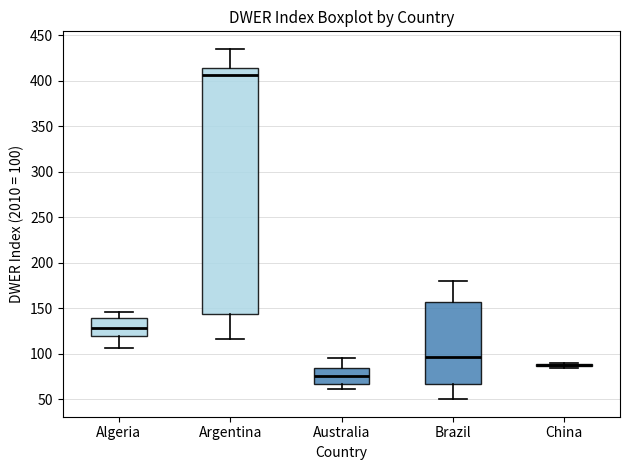

Reading left to right, transcribe this box plot: for each box, give where its median line is, the range the box spans, and where its two whiskers end, as read against the y-axis. The values are not printed on the chart, so give them approximately, as read against the axis.

Algeria: median 130, box 120 to 140, whiskers 105 to 145
Argentina: median 405, box 145 to 415, whiskers 115 to 435
Australia: median 75, box 65 to 85, whiskers 60 to 95
Brazil: median 95, box 65 to 155, whiskers 50 to 180
China: box collapsed to a line at 85, whiskers 85 to 90